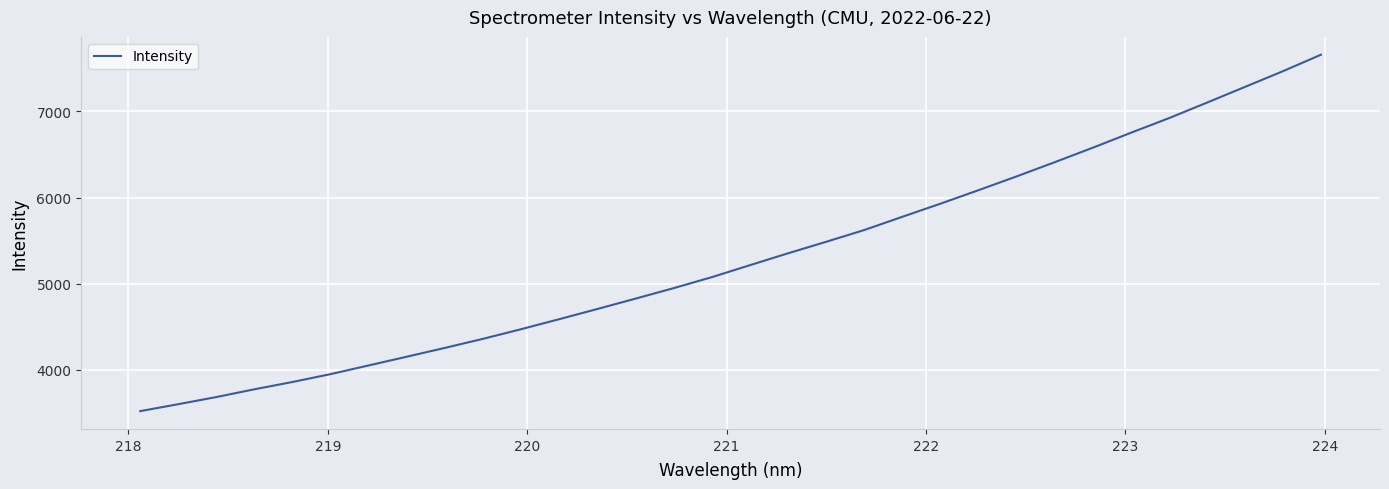

What is the maximum value shown in the chart?

7658.8